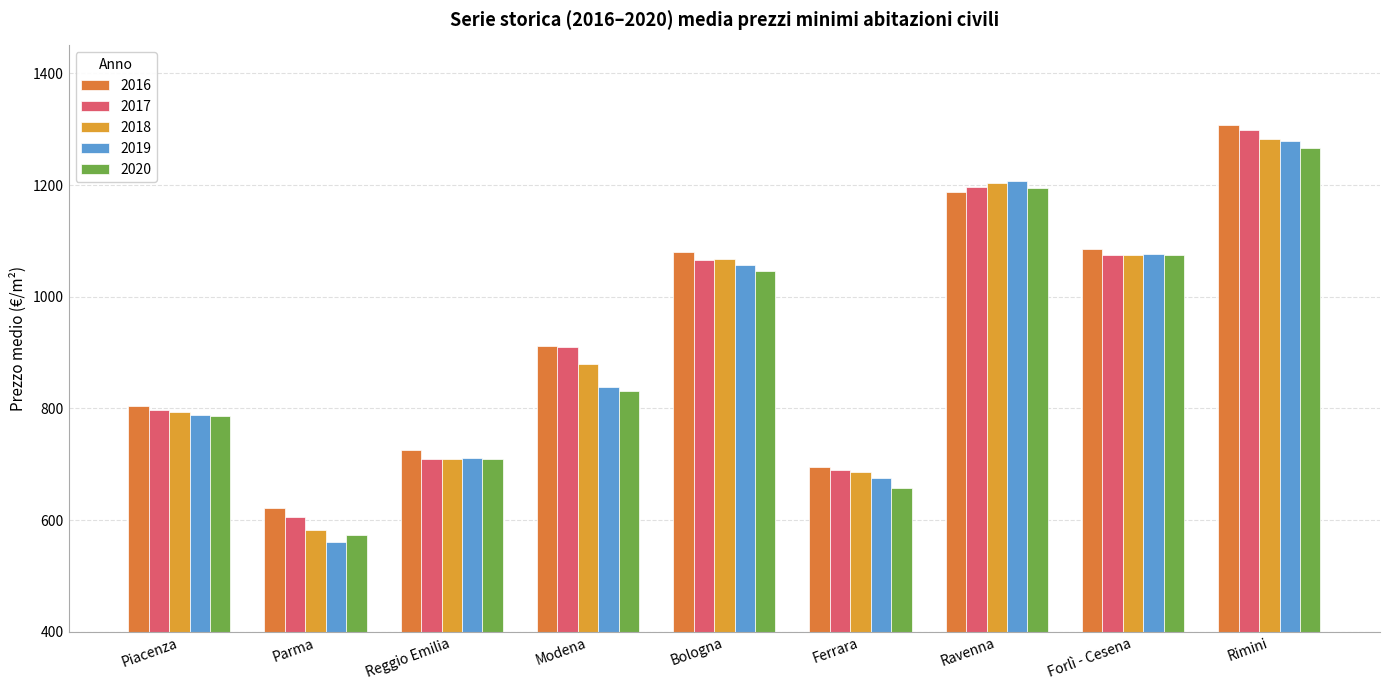

How many data points does each series have?

9